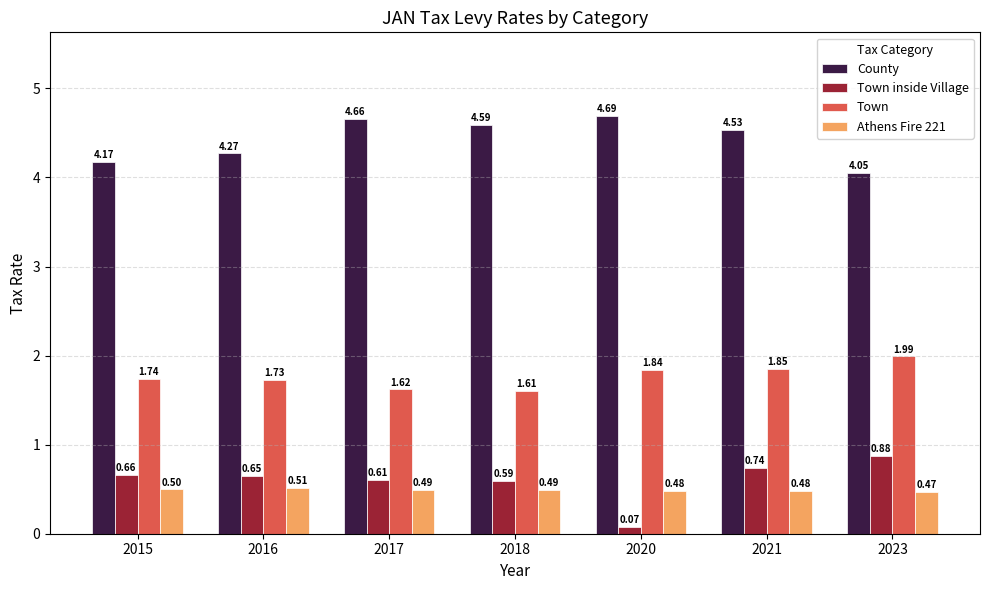

What is the total value across all series at 2016?

7.2